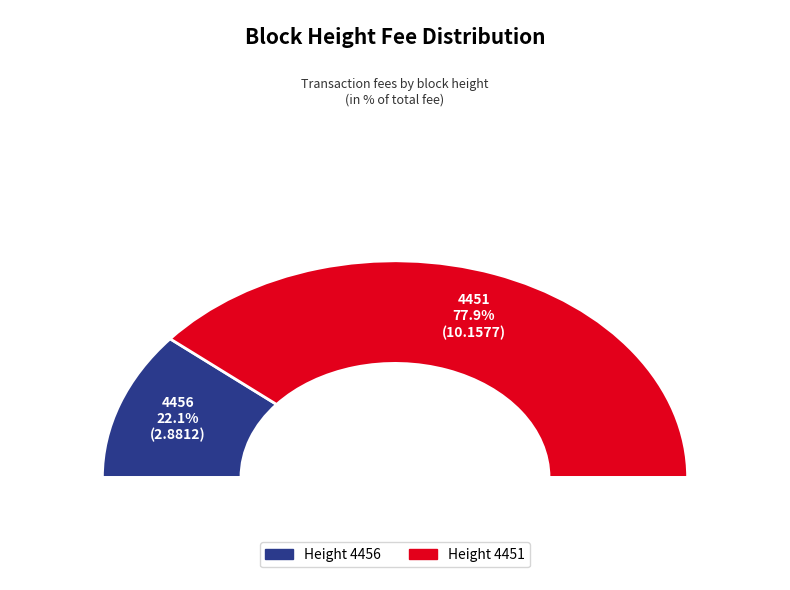

What is the change in value from 4456 to 4451?

+7.3